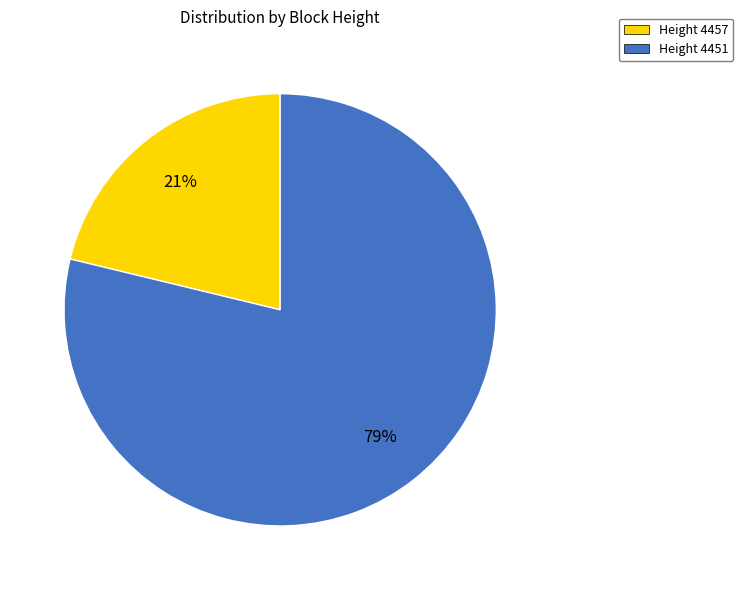

What percentage is the Height 4451 slice, to the nearest percent?

79%